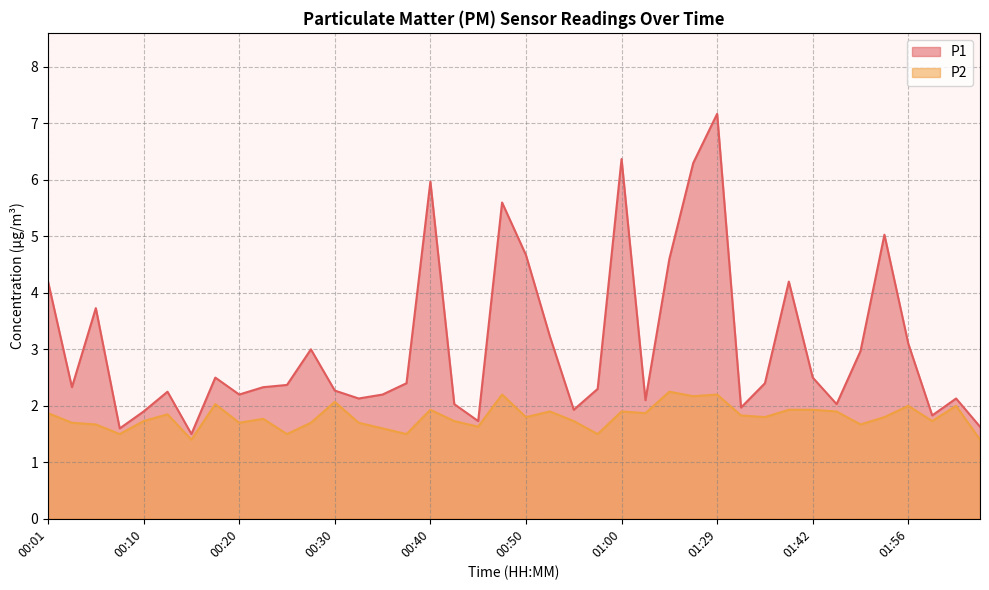

True or false: P1 and P2 cross at least once.

False